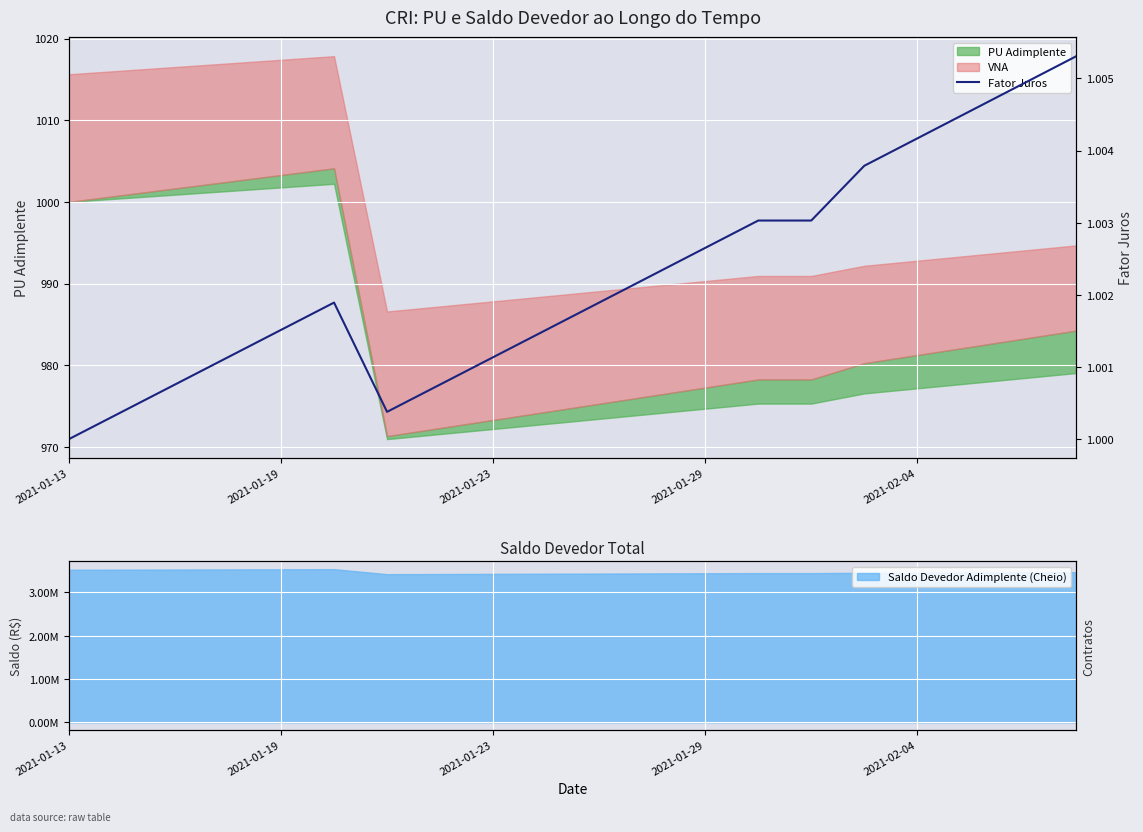

True or false: the data shows 1.0 at 6.

True